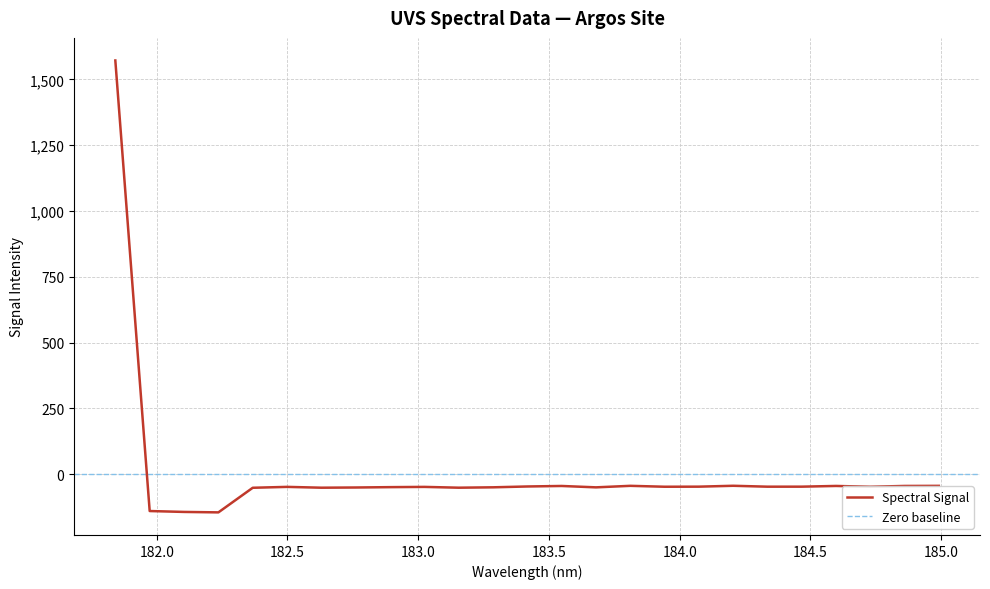

Rank the categories by value from lowest to highest.

182.2359681898, 182.1045947288, 181.9732053322, 182.3673257152, 182.6299929592, 183.15513622, 182.7613026778, 183.6800245112, 183.2863821962, 182.8925964608, 183.0238743082, 182.498667305, 184.7290361848, 183.9423730432, 184.3357763242, 184.46687888, 184.0735234058, 183.4176122368, 183.5488263418, 184.8600909338, 184.5979655002, 184.9911297472, 183.811206745, 184.2046578328, 181.8418